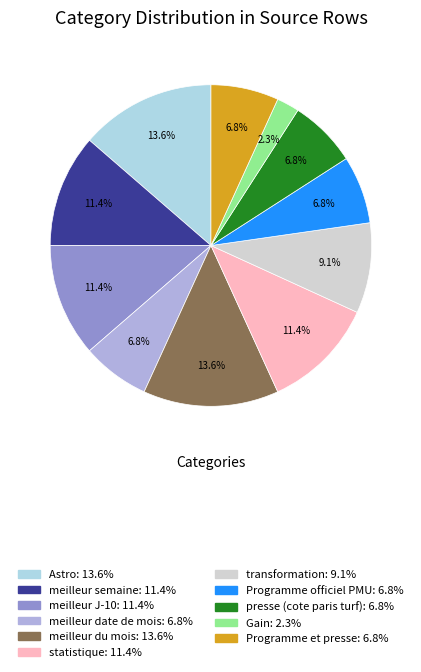

Which slice is the smallest?

Gain